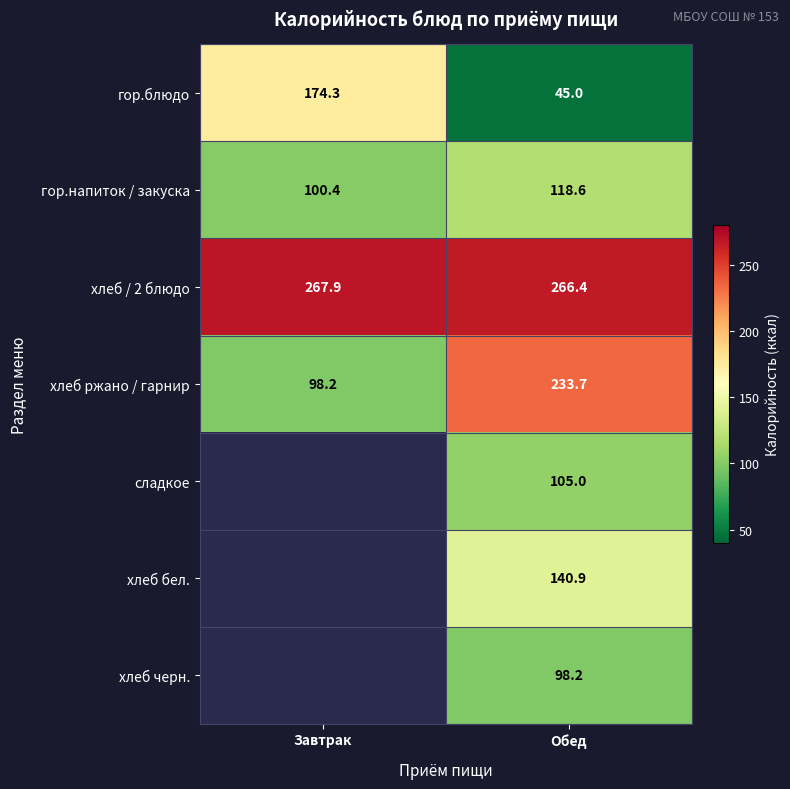

Which category has the highest value across all series?

Завтрак